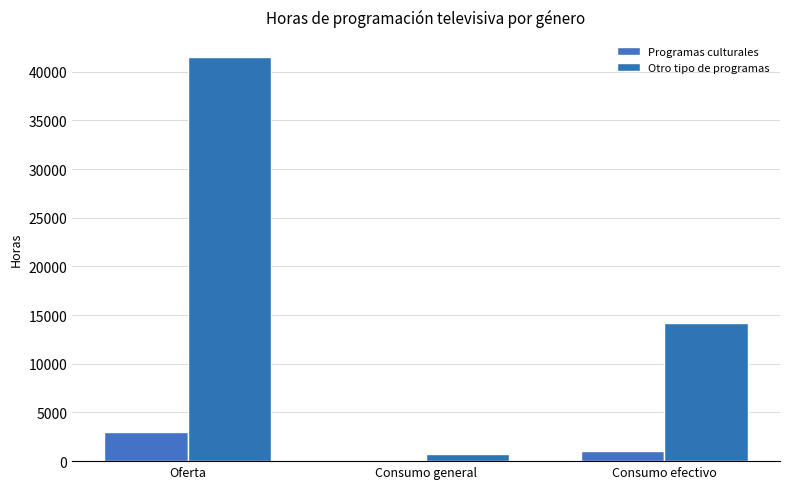

Is it true that Otro tipo de programas equals 14169.0 at Consumo efectivo?

True